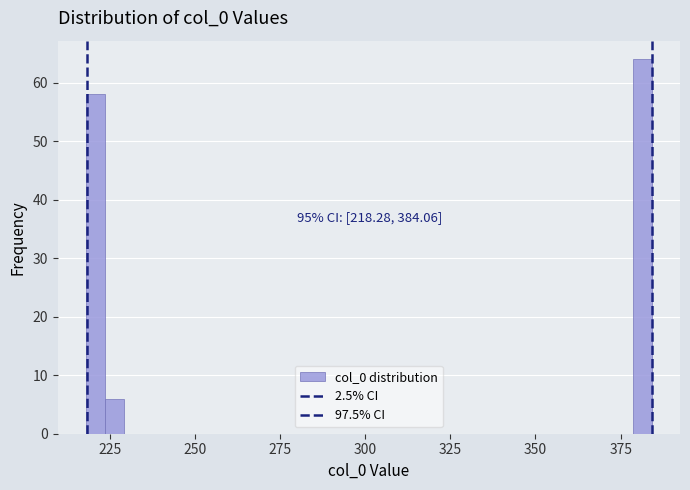

Around what value on the x-axis is the tallest bar? Give the approximate position of its centre, as read against the axis.

380